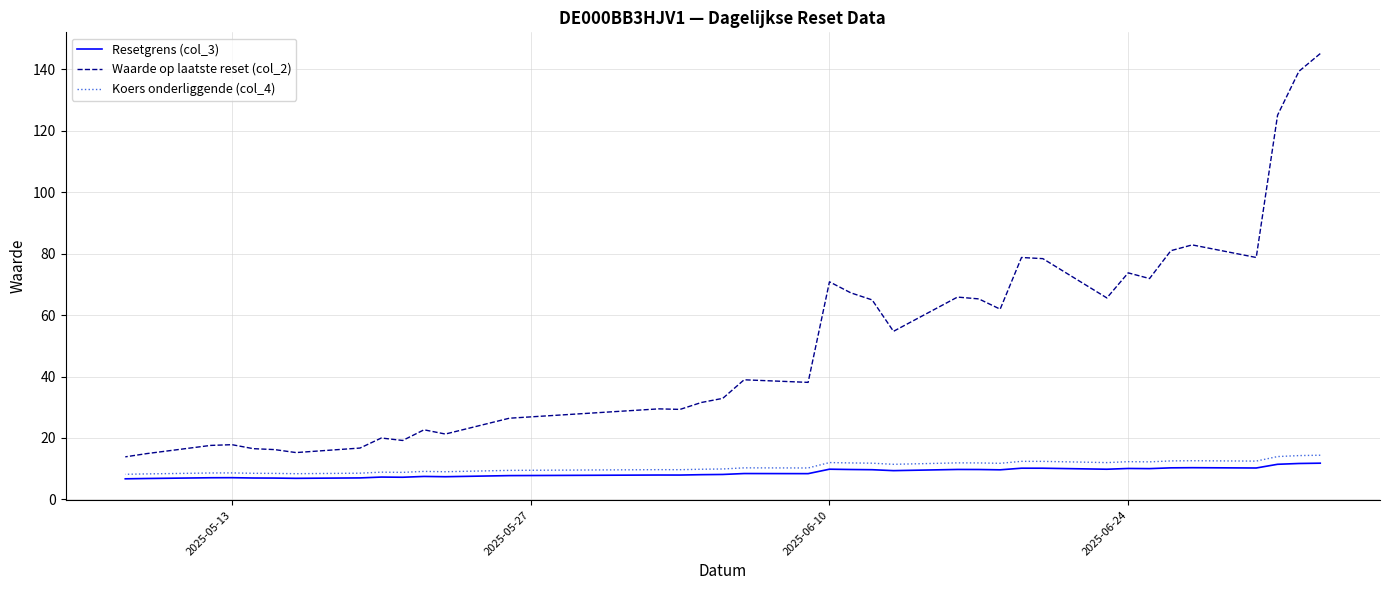

Does the chart have visible grid lines?

Yes